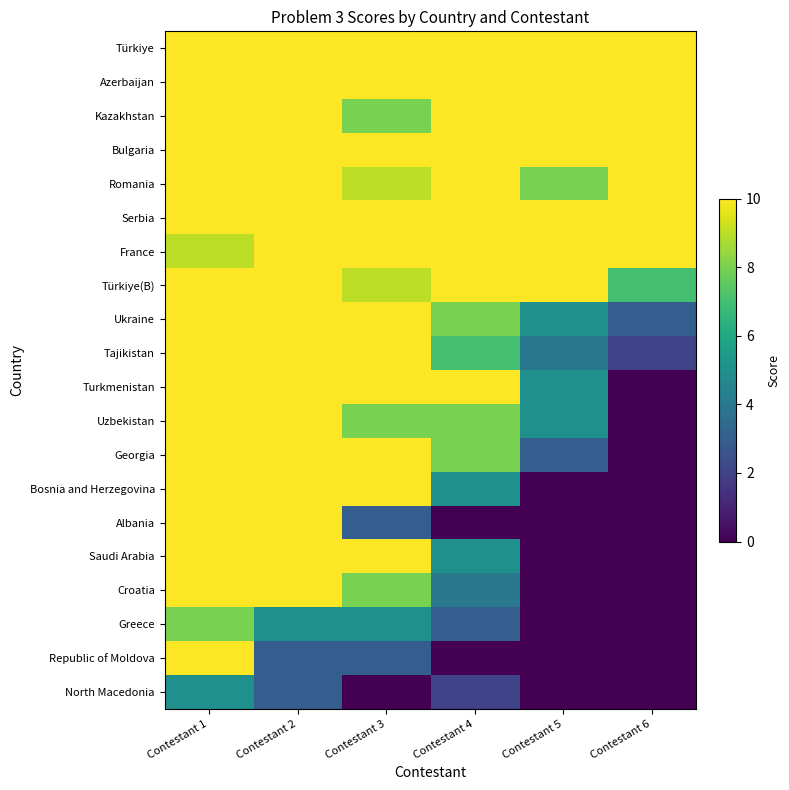

What is the total value across all series at Contestant 5?

100